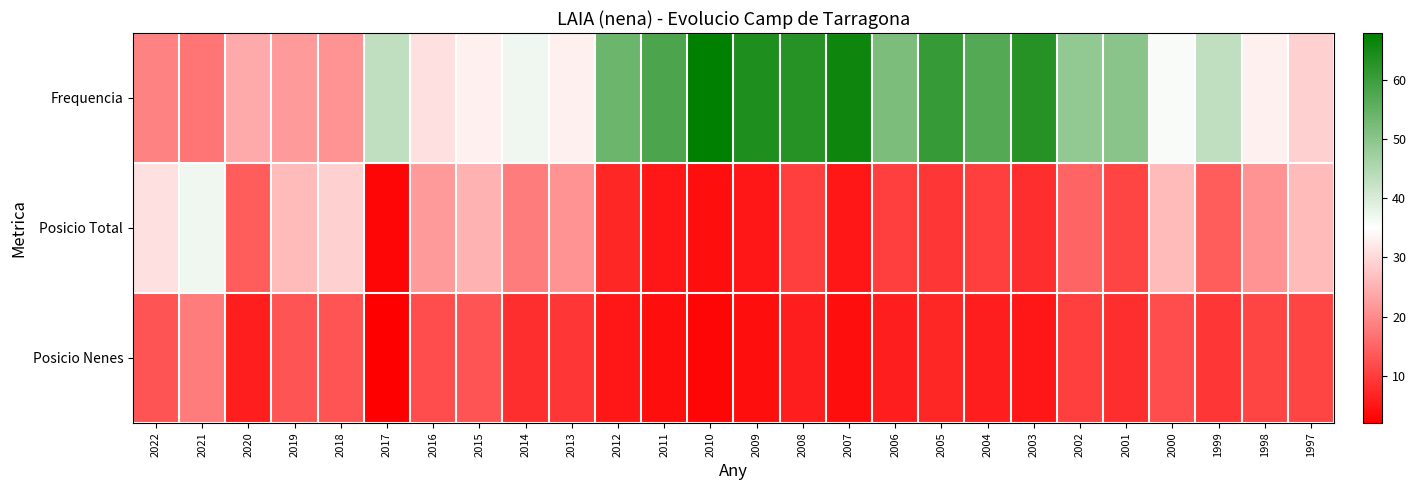

At 2018, list the series in order from smallest to largest.

Posicio Nenes, Frequencia, Posicio Total